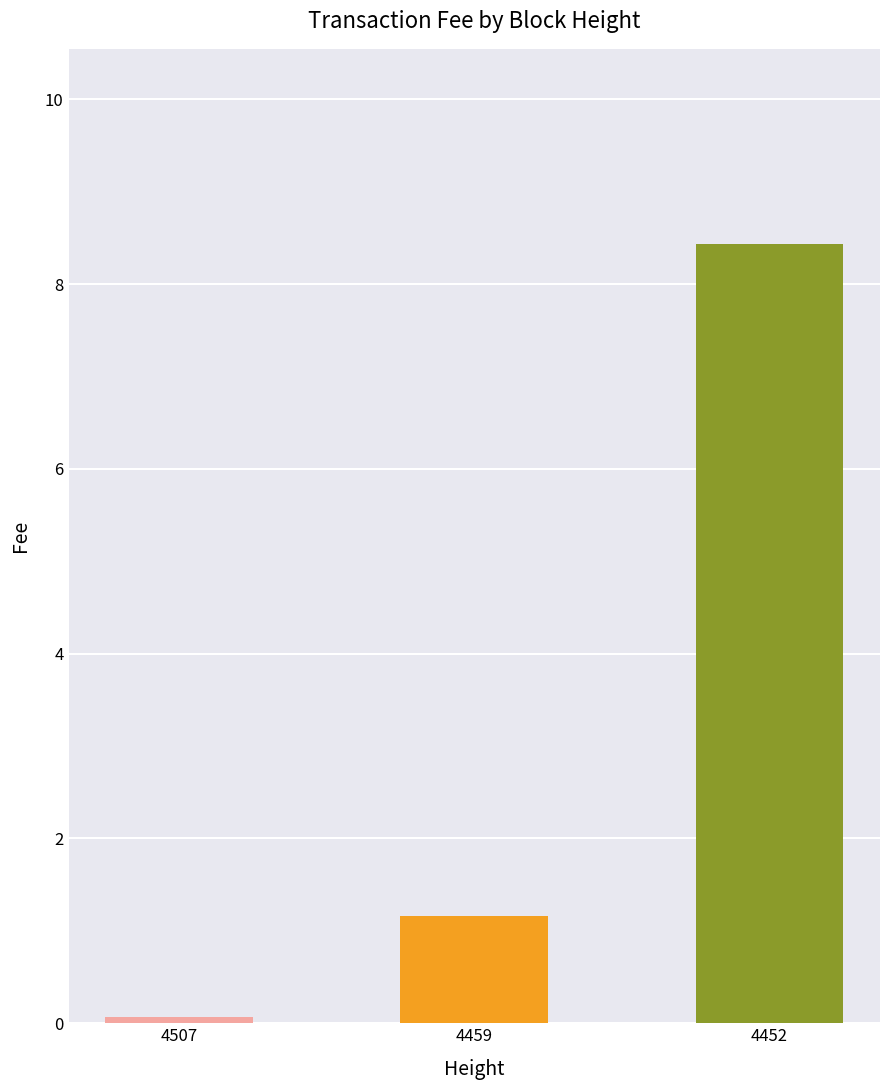

Reading right to left, extract all data points from this chart.

4452=8.4	4459=1.2	4507=0.1